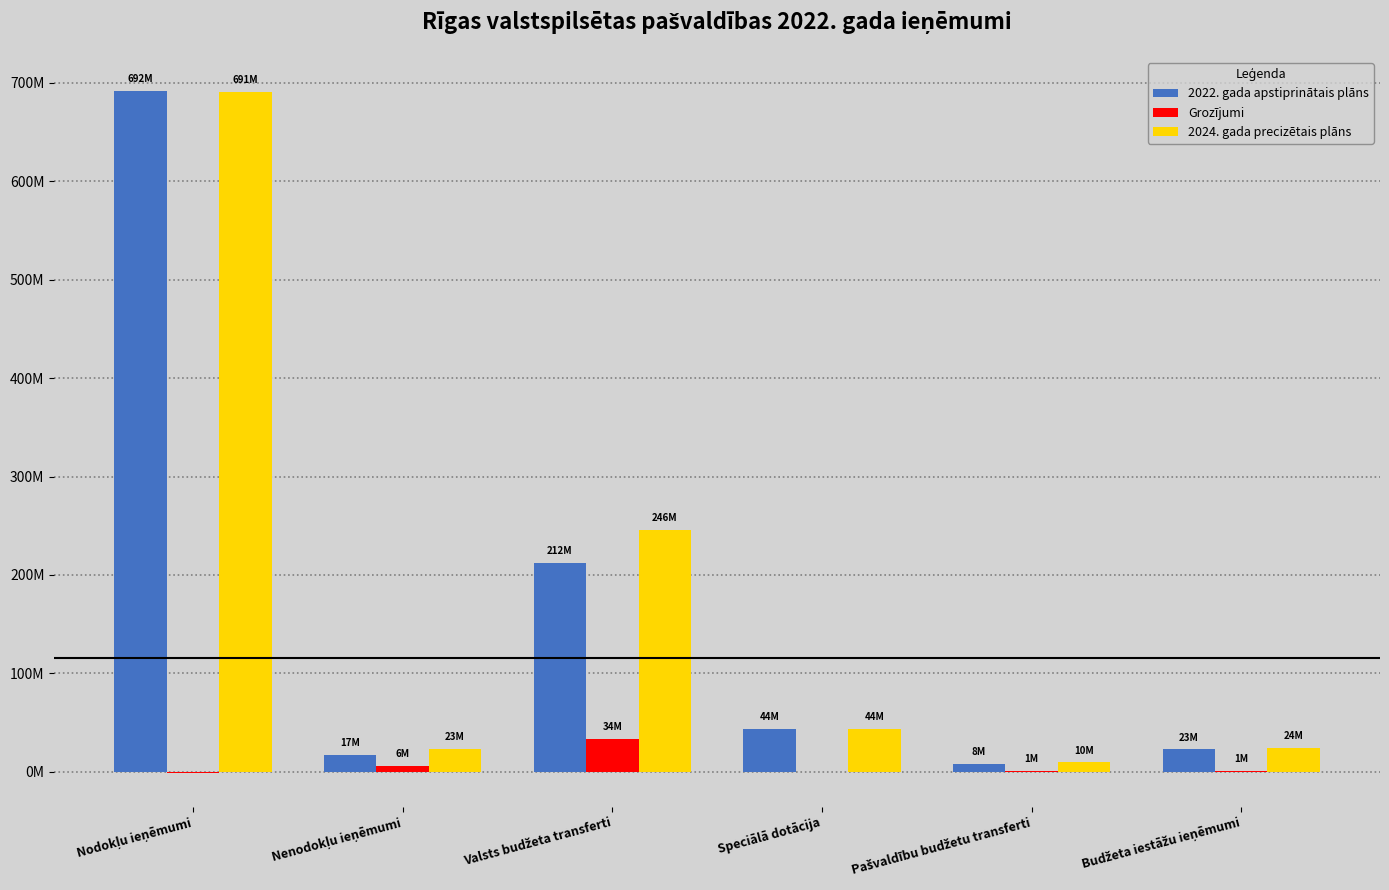

What are all the series names shown in the legend?

2022. gada apstiprinātais plāns, Grozījumi, 2024. gada precizētais plāns